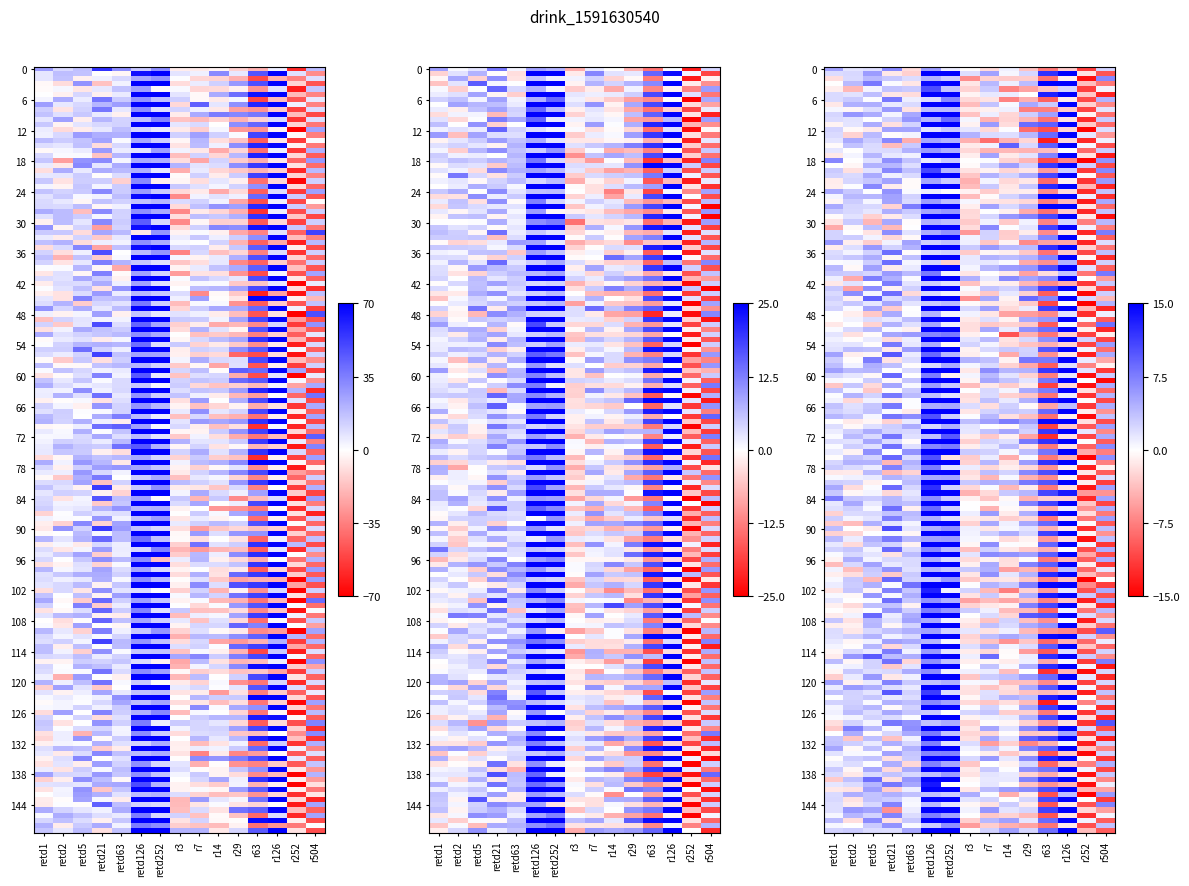

Which category has the highest value in the r7 series?

1